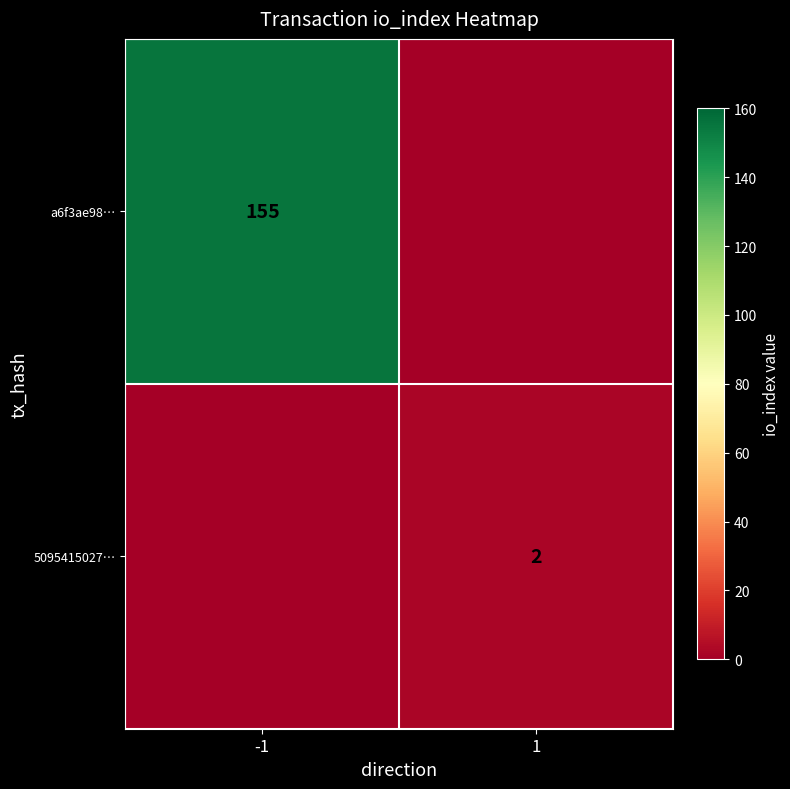

The value of a6f3ae98… at -1 is 60. True or false?

False